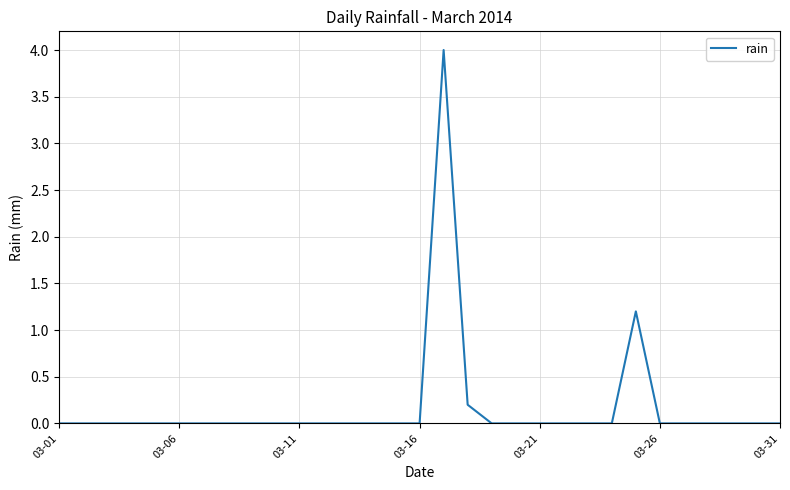

What is the greatest value displayed?

4.0